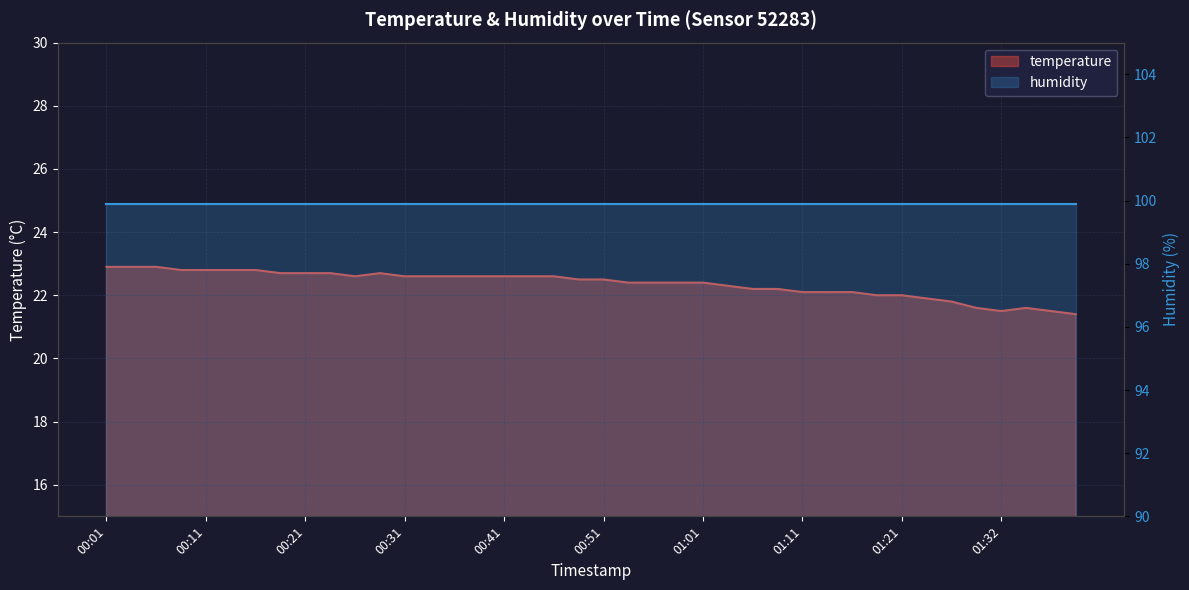

How many points are lower than both their immediate neighbors (excluding endpoints)?

2